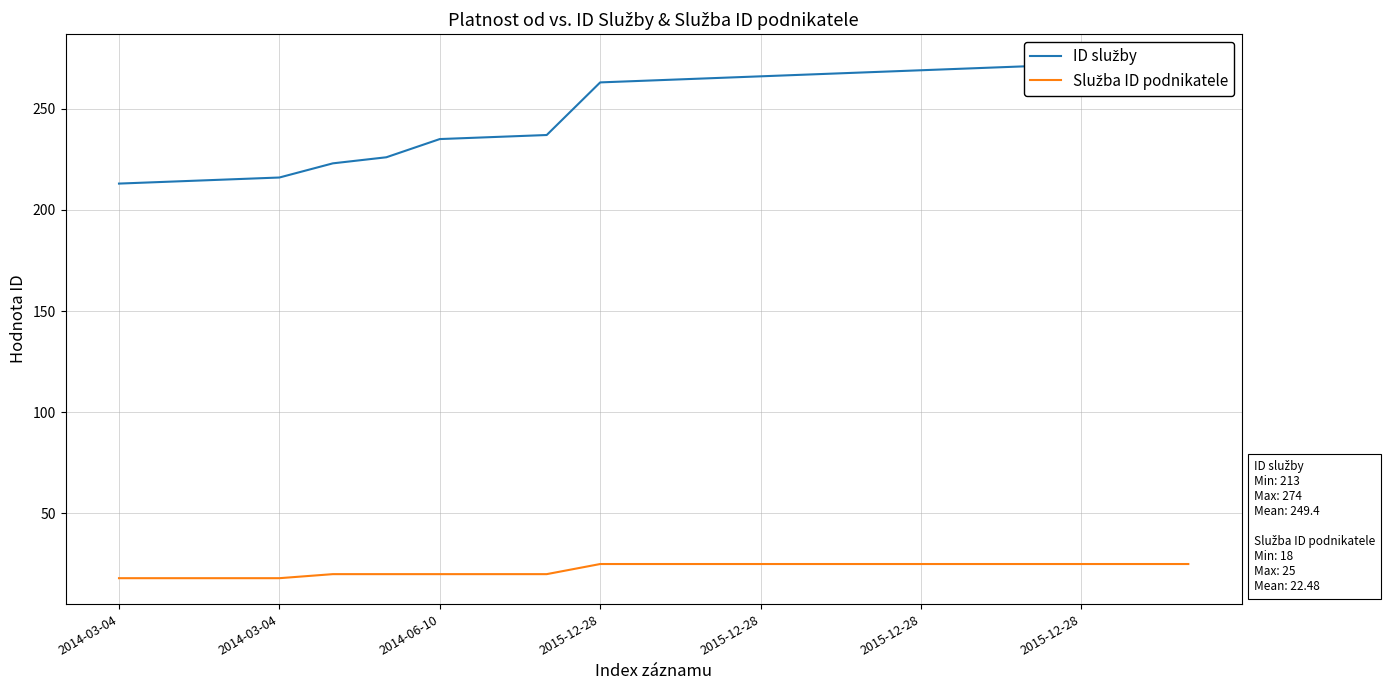

What is the difference between the maximum and minimum values in the Služba ID podnikatele series?

7